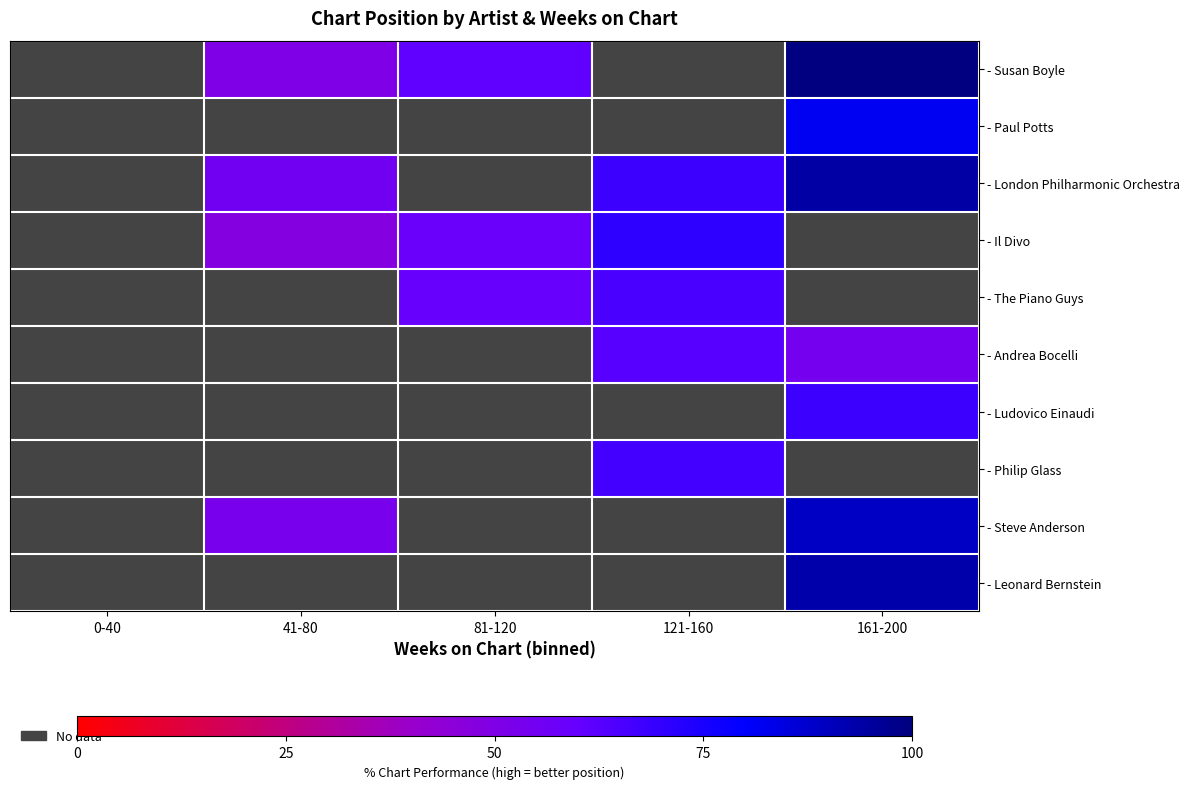

How many data points in - Susan Boyle are less than 61?

1